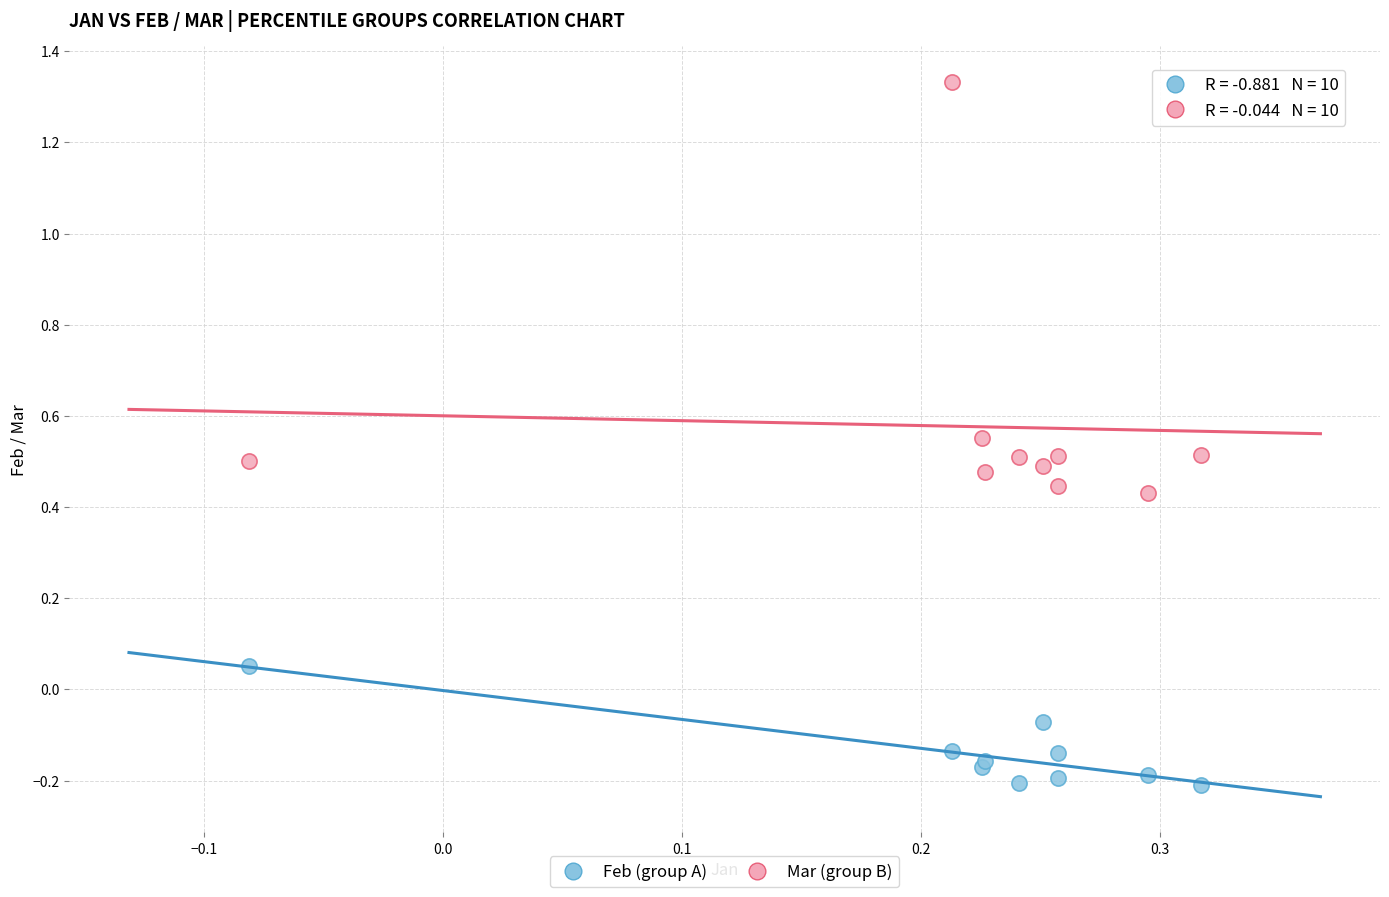

Which series reaches the minimum Y coordinate?

Feb (group A)